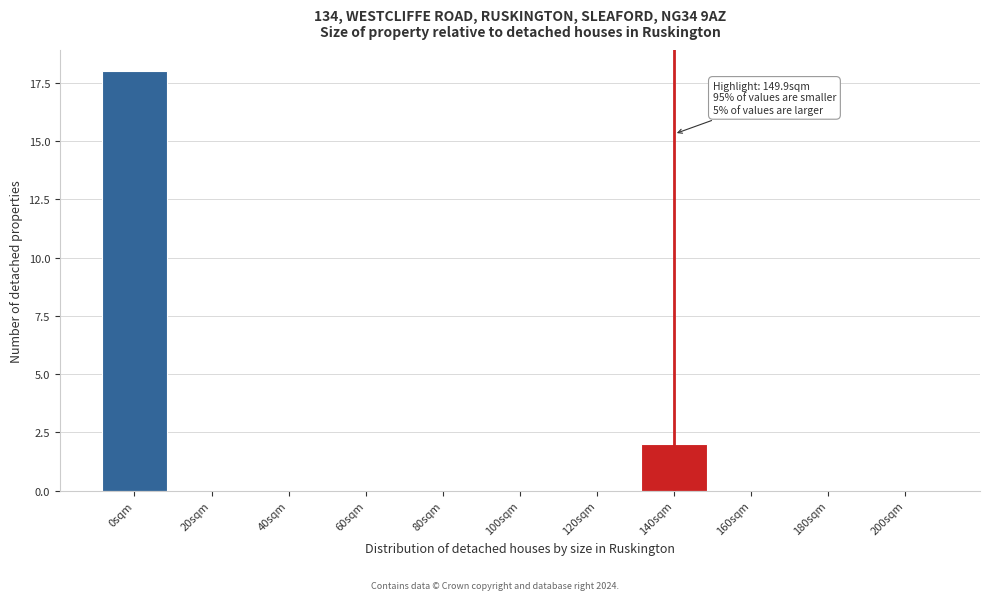

Reading left to right, list all the values displayed in this chart.

0sqm=18	20sqm=0	40sqm=0	60sqm=0	80sqm=0	100sqm=0	120sqm=0	140sqm=2	160sqm=0	180sqm=0	200sqm=0